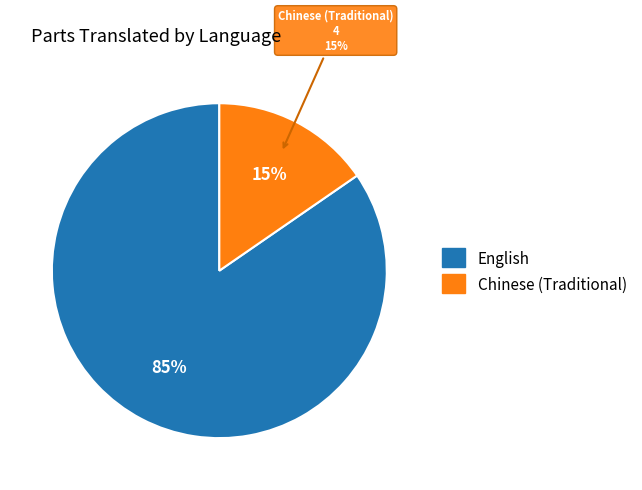

To the nearest percent, what percentage of the pie is Chinese (Traditional)?

15%